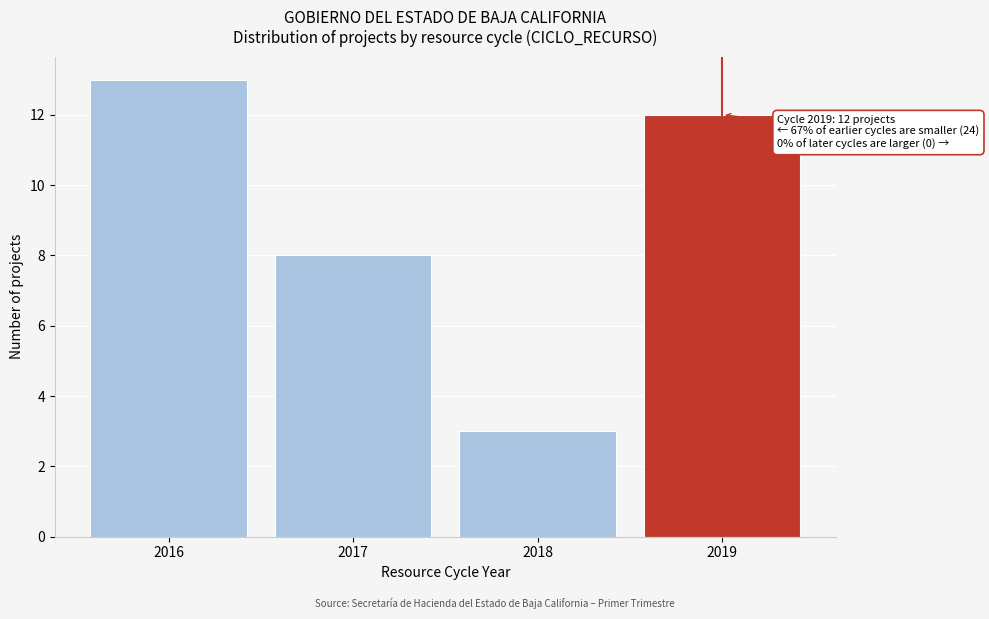

Reading left to right, what are all the values shown in this chart?

2016=13	2017=8	2018=3	2019=12